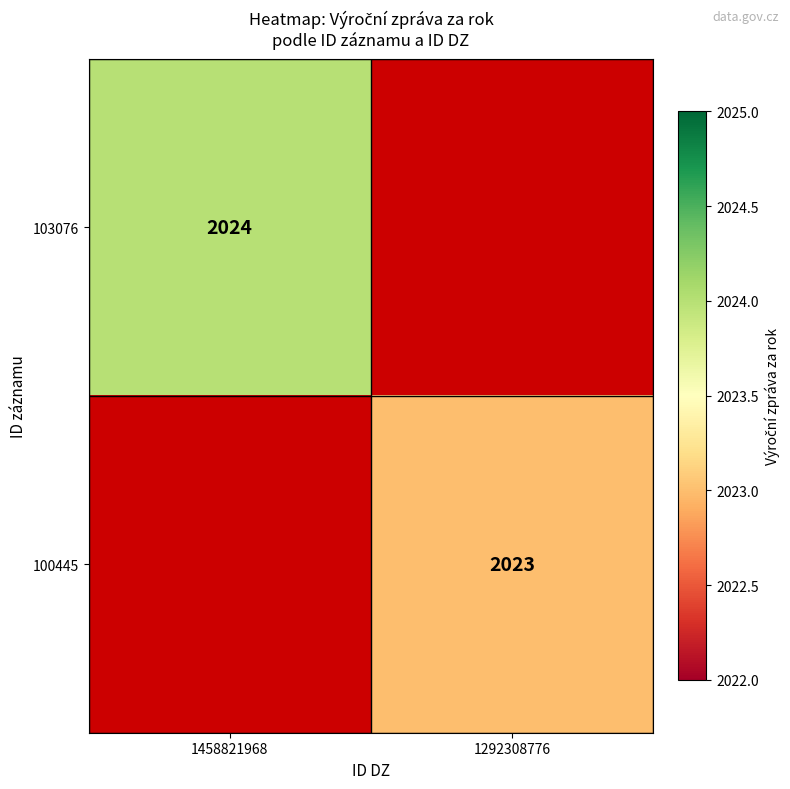

Which label corresponds to the largest value in the chart?

1458821968